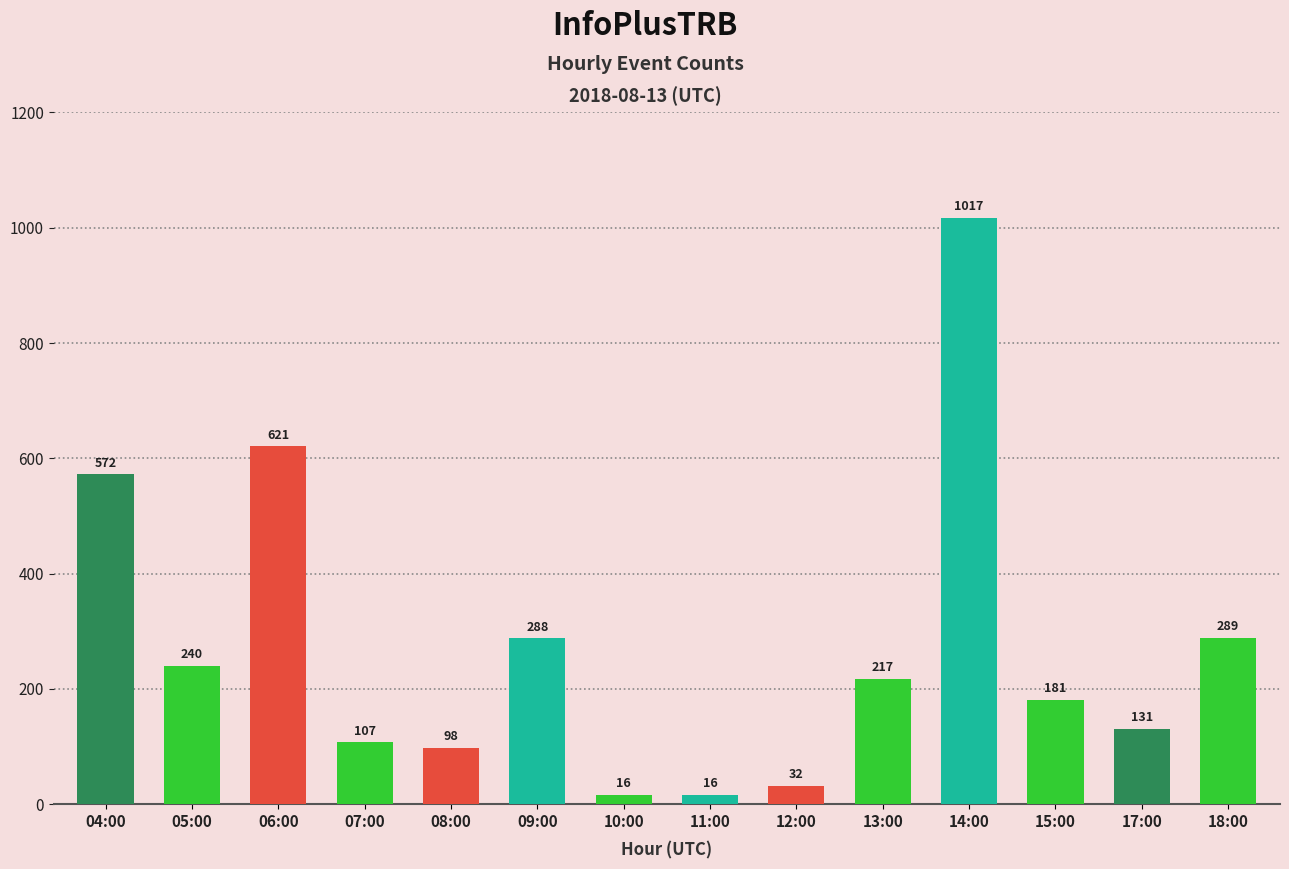

What is the sum of all values?

3825